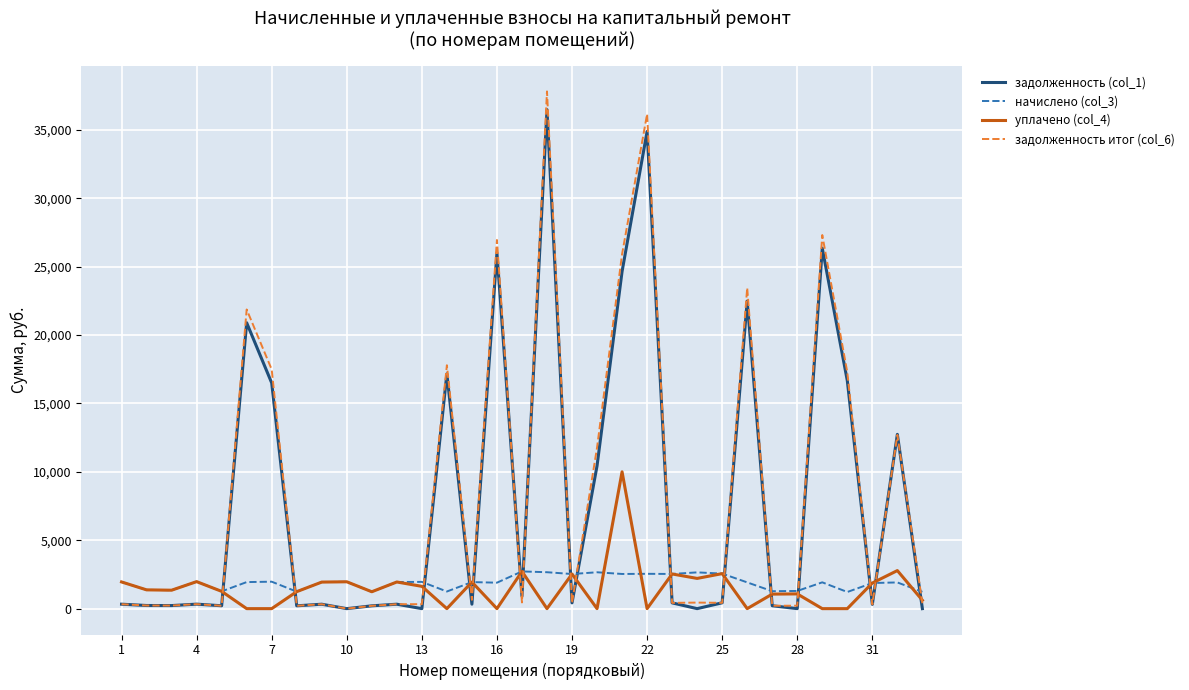

True or false: задолженность (col_1) and уплачено (col_4) intersect in this chart.

True